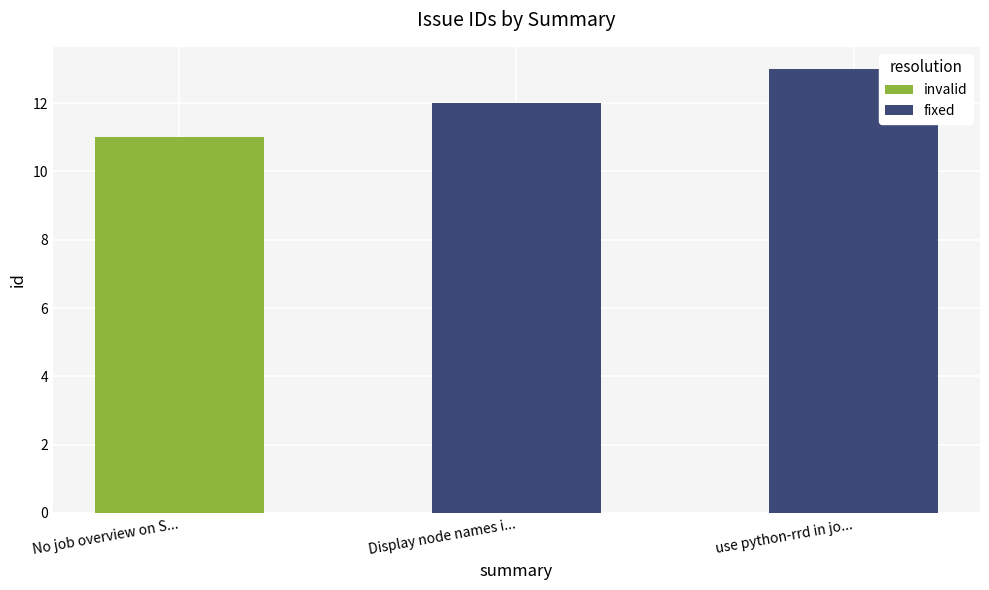

The fixed series shows 12 at Display node names i.... True or false?

True